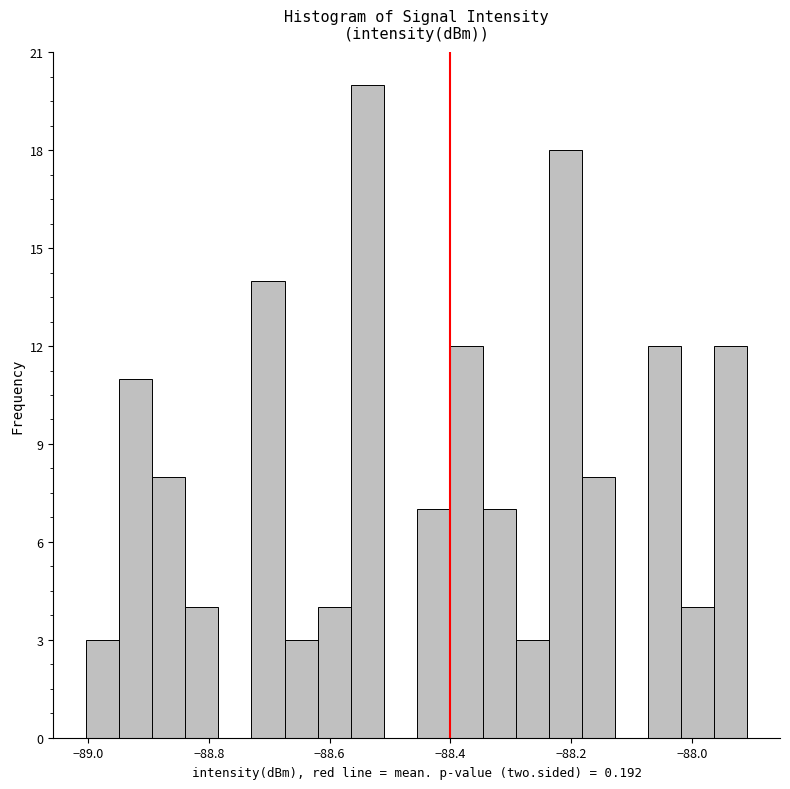

Around what value on the x-axis is the tallest bar? Give the approximate position of its centre, as read against the axis.

-88.54